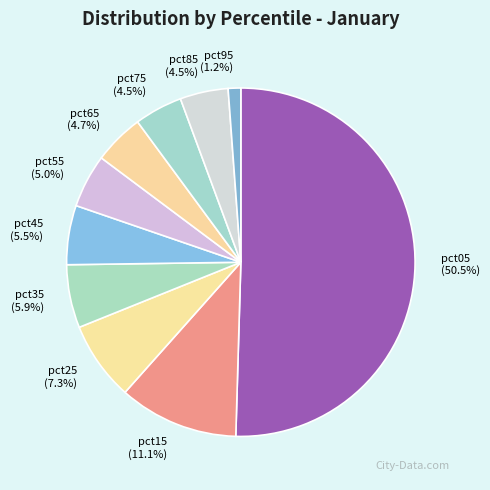

Which has a higher value, pct95 or pct75?

pct75